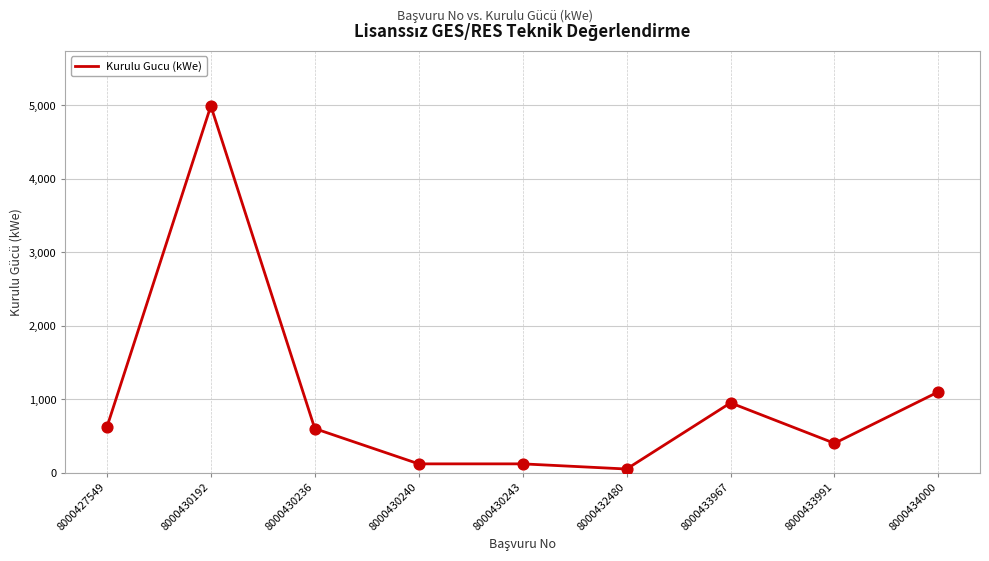

What is the change in value from 8000430192 to 8000433967?

-4040.0